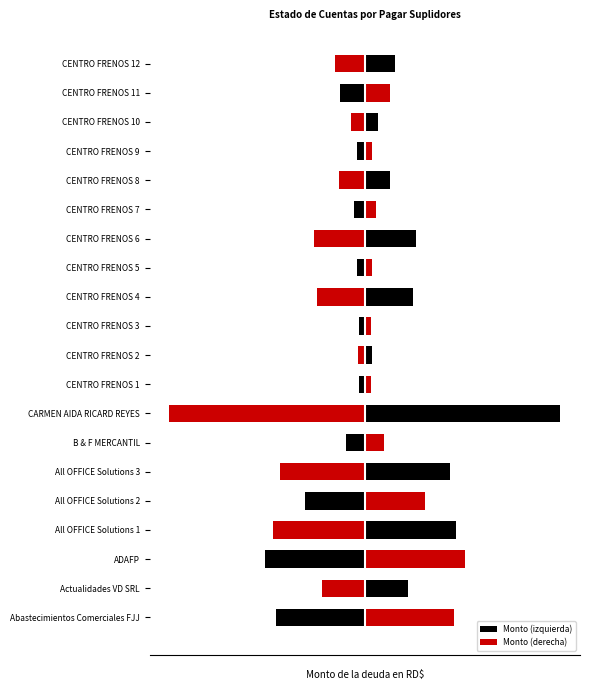

Which has a higher value, CENTRO FRENOS 1 or CENTRO FRENOS 4?

CENTRO FRENOS 1